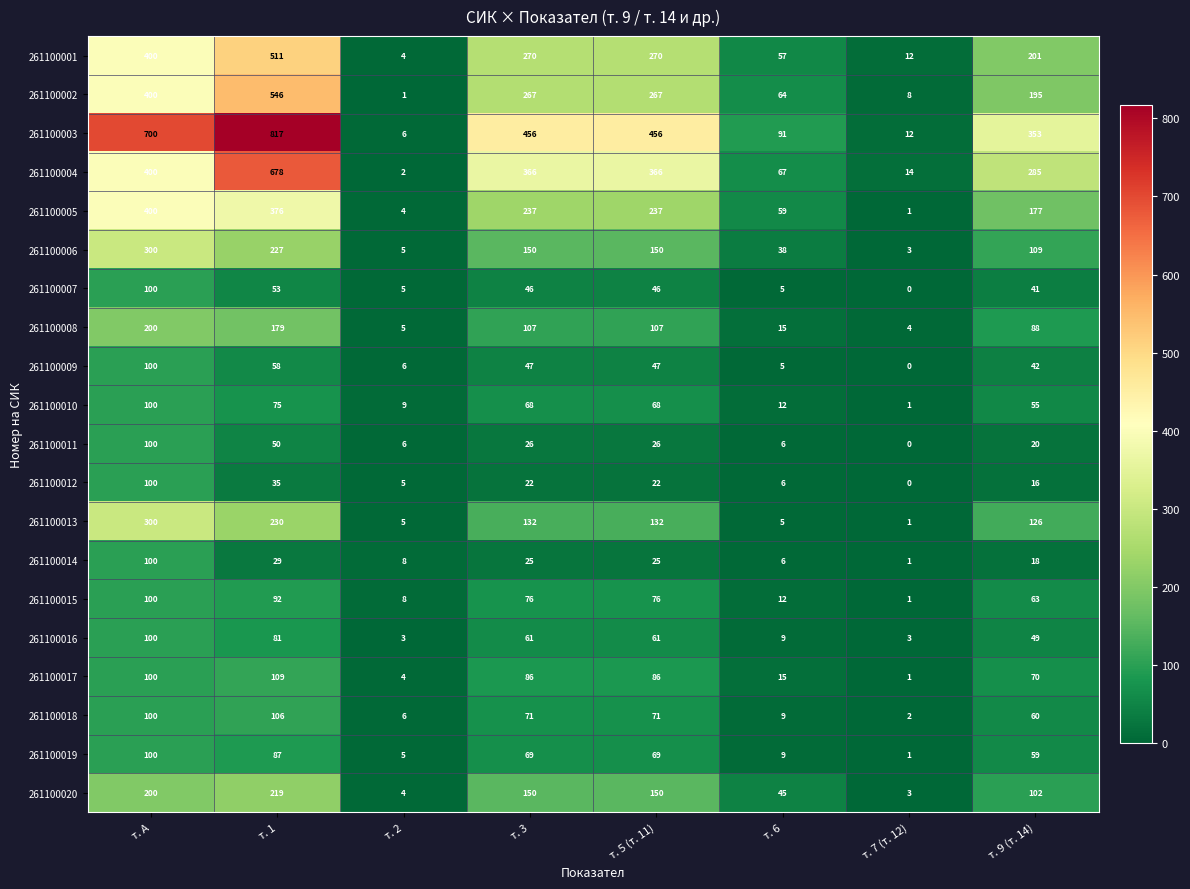

What is the greatest value displayed?

817